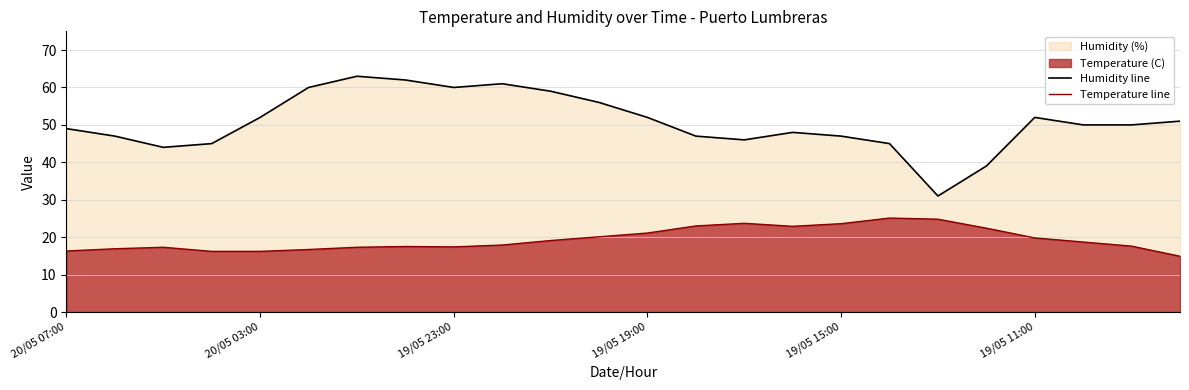

Which series has the largest total across all categories?

Humidity line